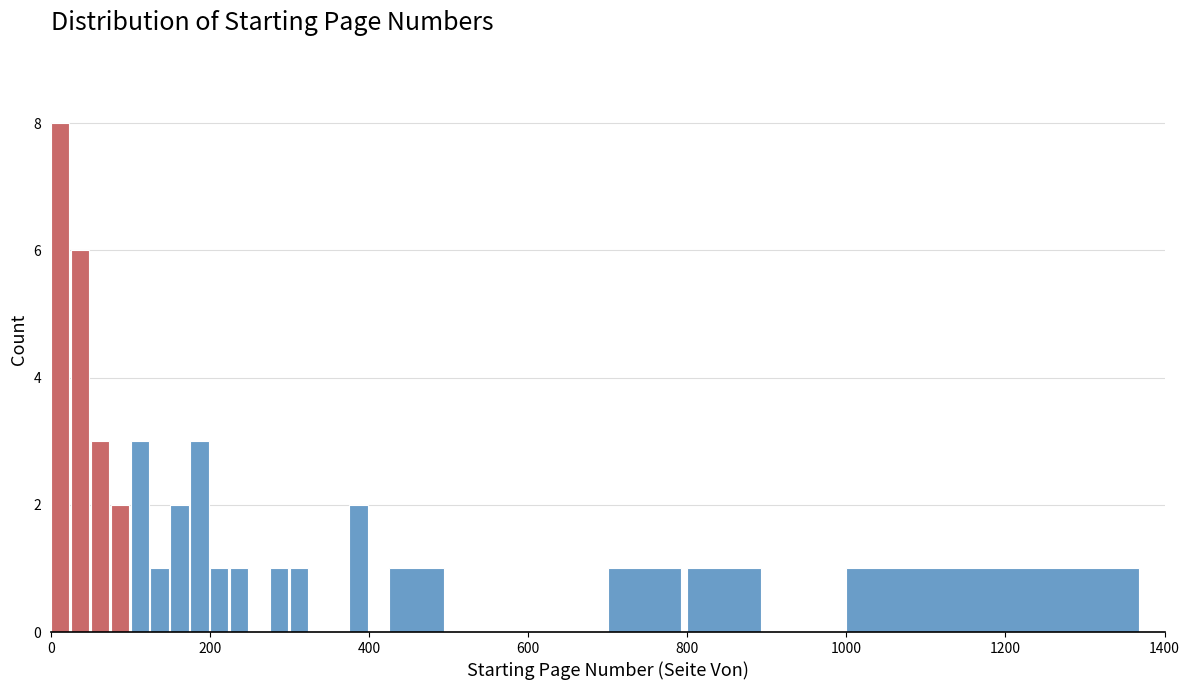

Read against the x-axis, roughly where is the centre of the tallest bar?

20